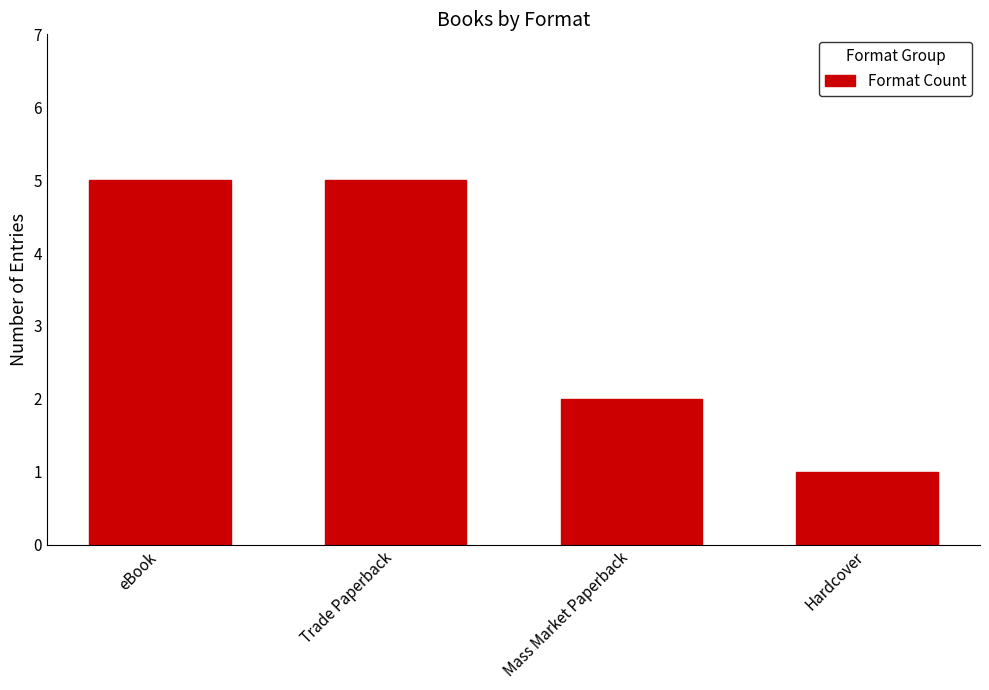

Between eBook and Mass Market Paperback, which is larger?

eBook